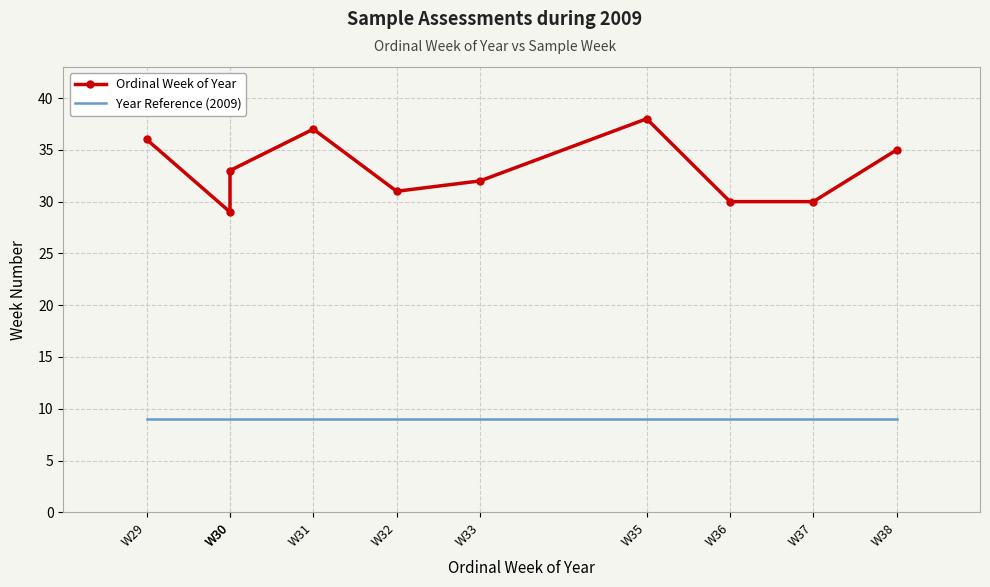

At which label is Ordinal Week of Year closest to 33?

W30